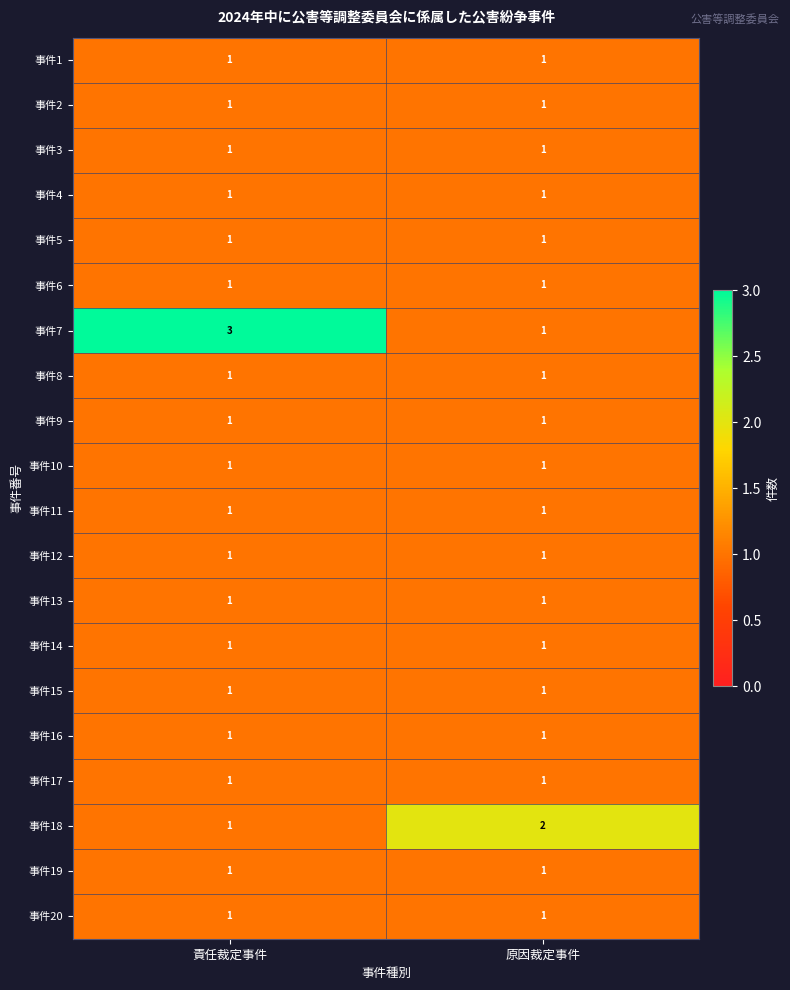

Which series has the largest total across all categories?

事件7